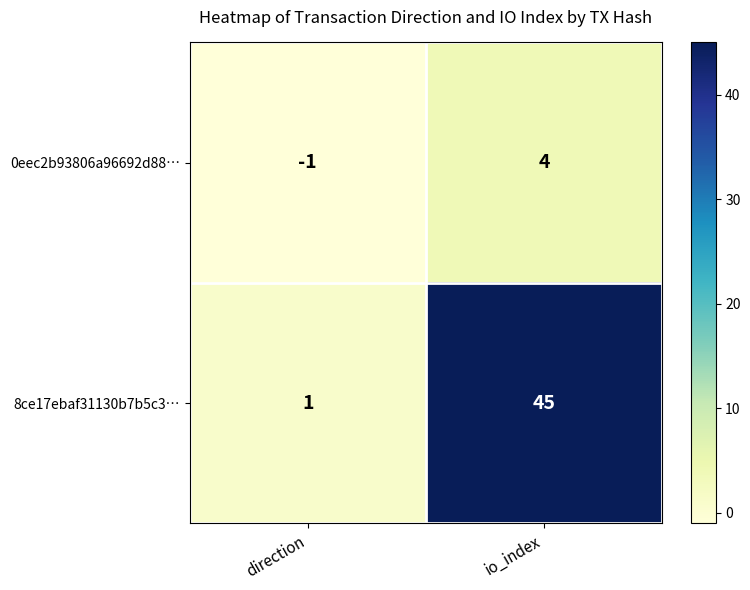

What is the difference between the 8ce17ebaf31130b7b5c3… values at io_index and direction?

44